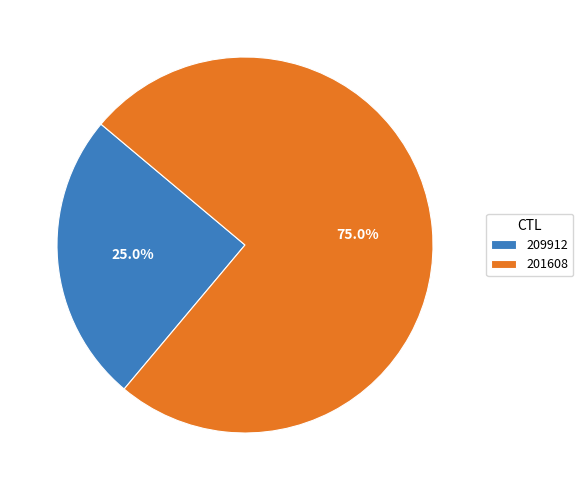

What portion of the pie excludes 209912?

75.0%